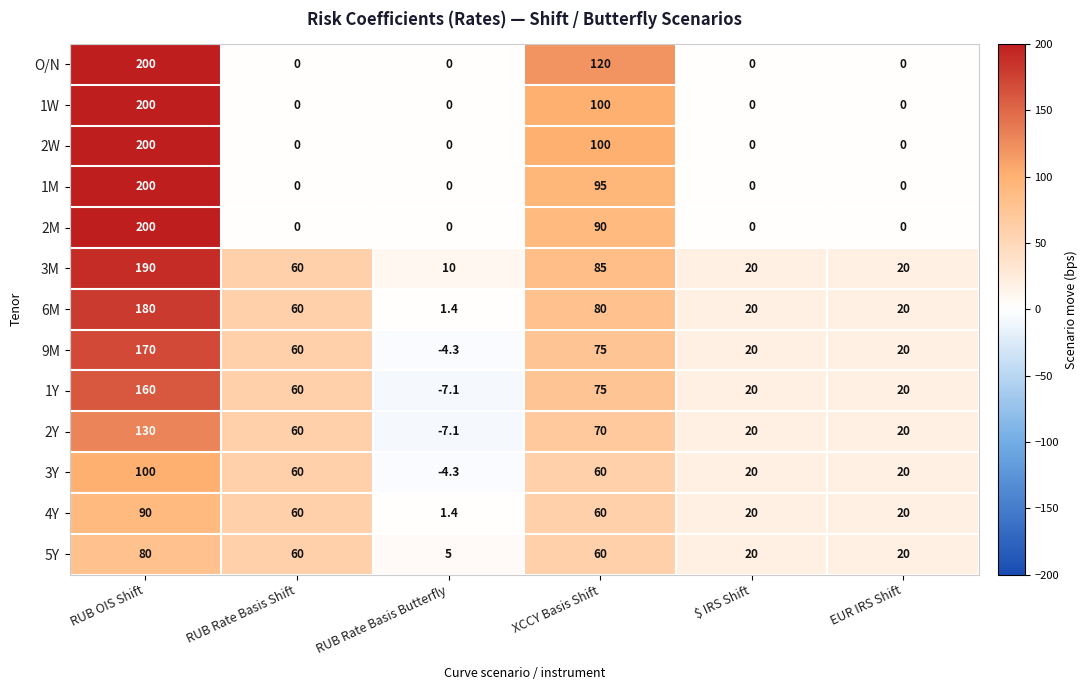

What is the maximum value shown in the chart?

200.0